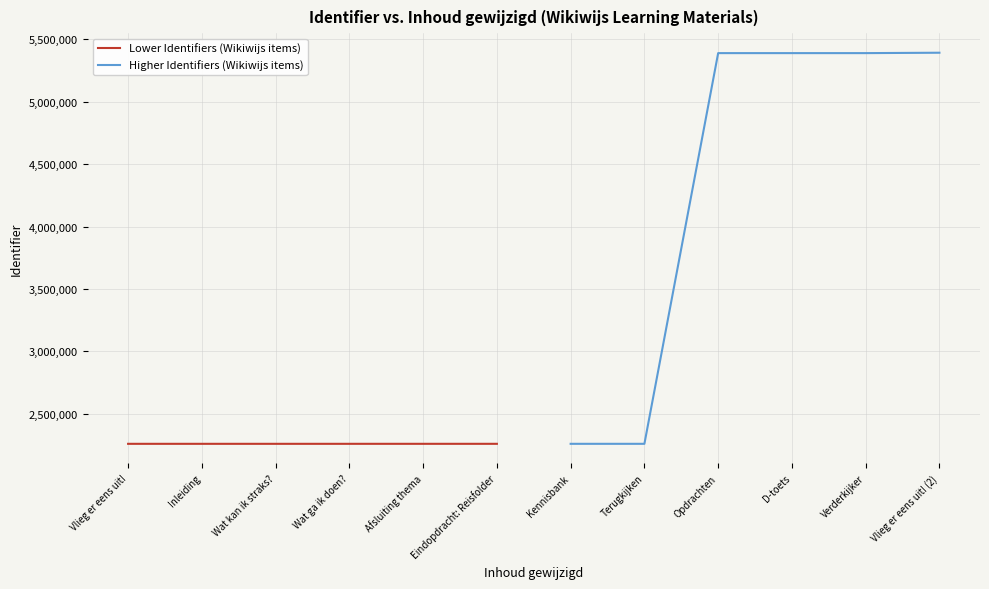

The value of Higher Identifiers (Wikiwijs items) at Kennisbank is 3590262. True or false?

False